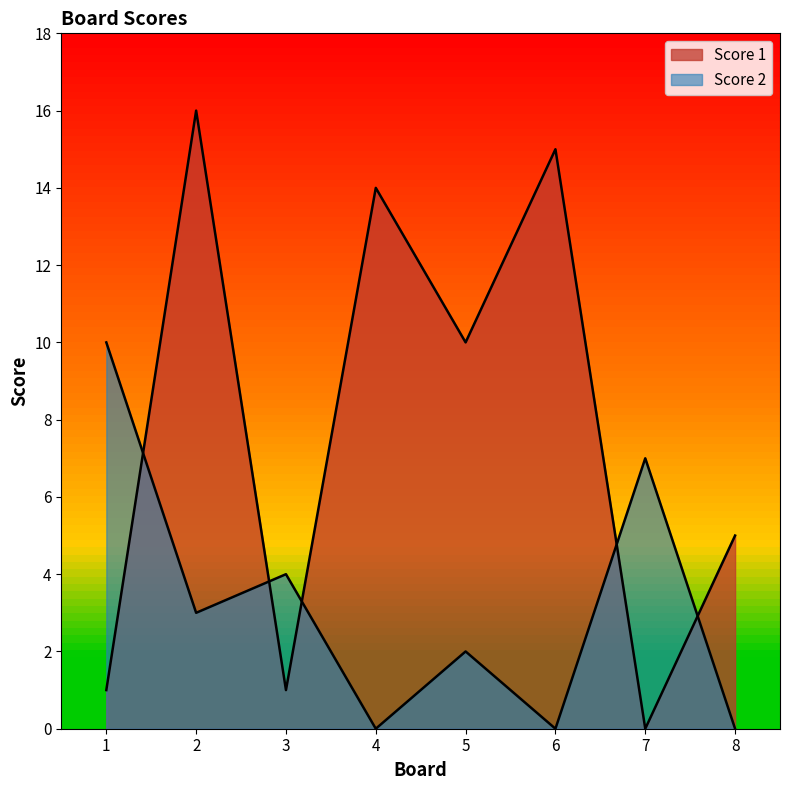

Reading left to right, extract all data points from this chart.

Score 1: 1=1	2=16	3=1	4=14	5=10	6=15	7=0	8=5
Score 2: 1=10	2=3	3=4	4=0	5=2	6=0	7=7	8=0